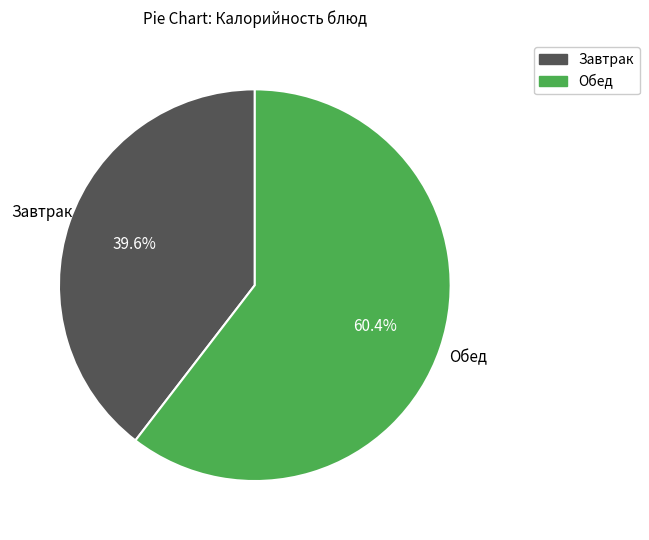

Is there any slice that represents more than half of the pie?

Yes